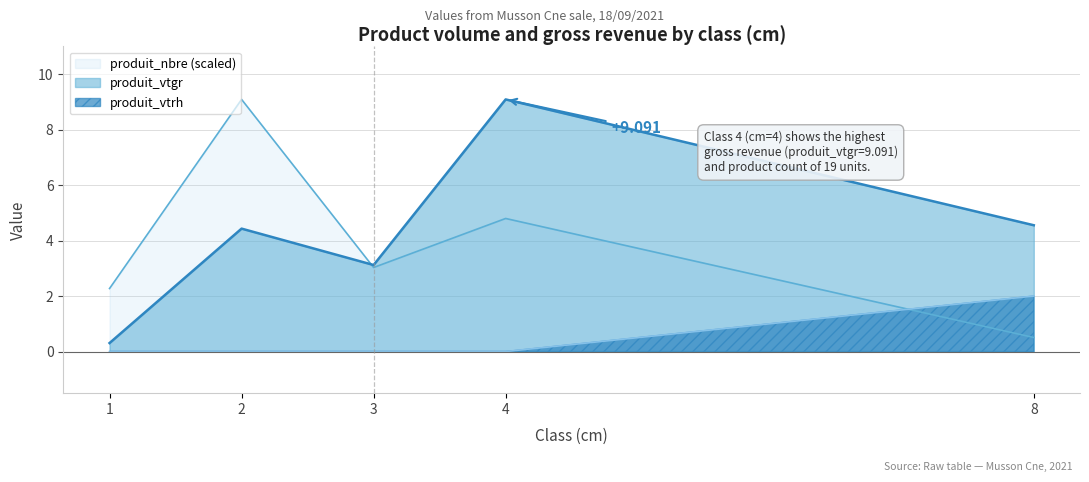

Reading left to right, extract all data points from this chart.

produit_nbre: 1=2.3	2=9.1	3=3.0	4=4.8	8=0.5
produit_vtgr: 1=0.3	2=4.4	3=3.1	4=9.1	8=4.6
produit_vtrh: 1=0.0	2=0.0	3=0.0	4=0.0	8=2.0